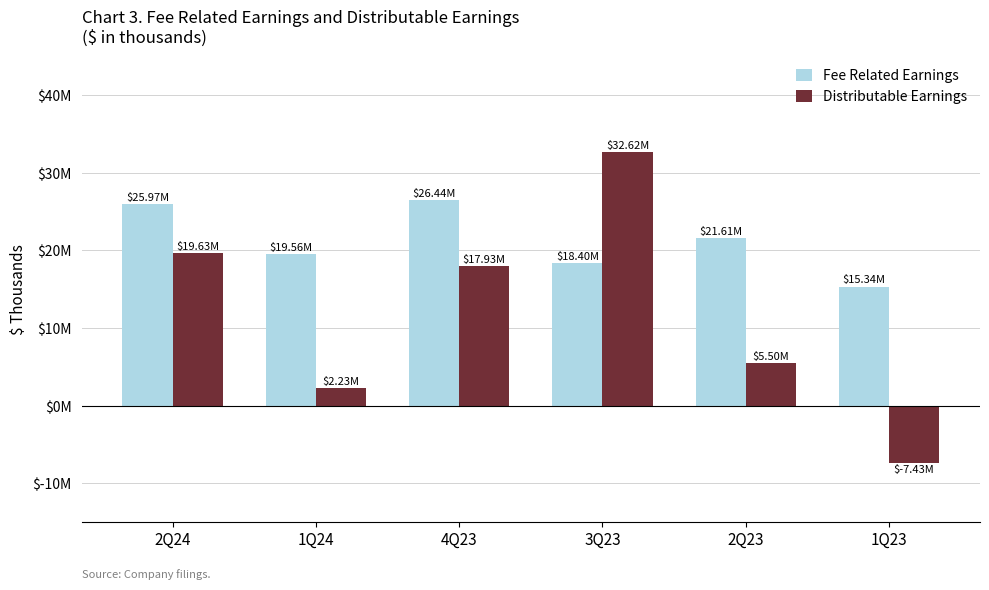

What are all the series names shown in the legend?

Fee Related Earnings, Distributable Earnings